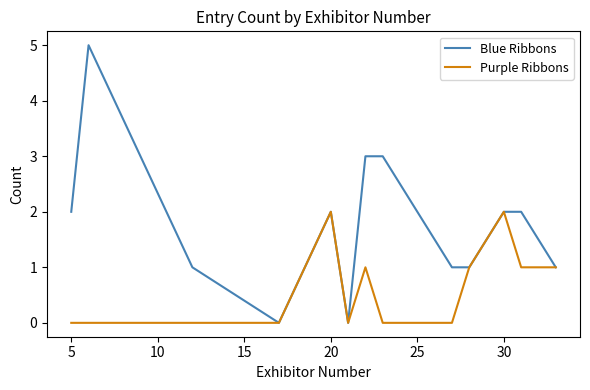

What is the maximum value shown in the chart?

5